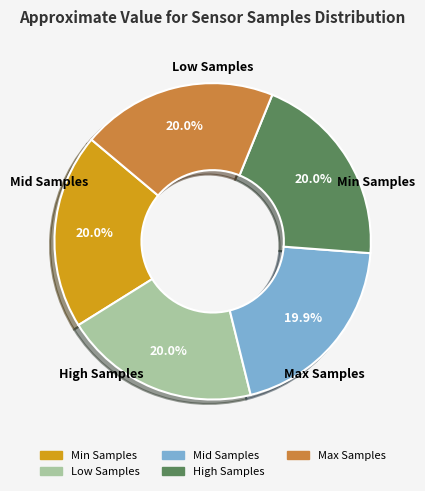

Is there a majority slice in this chart?

No